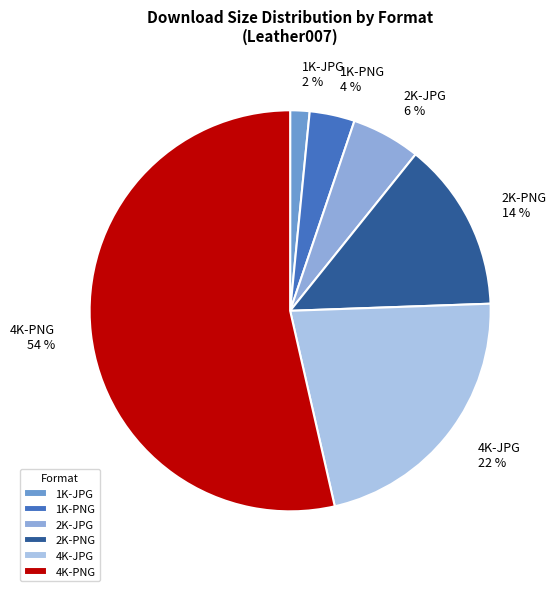

Which has a higher value, 4K-PNG or 1K-PNG?

4K-PNG